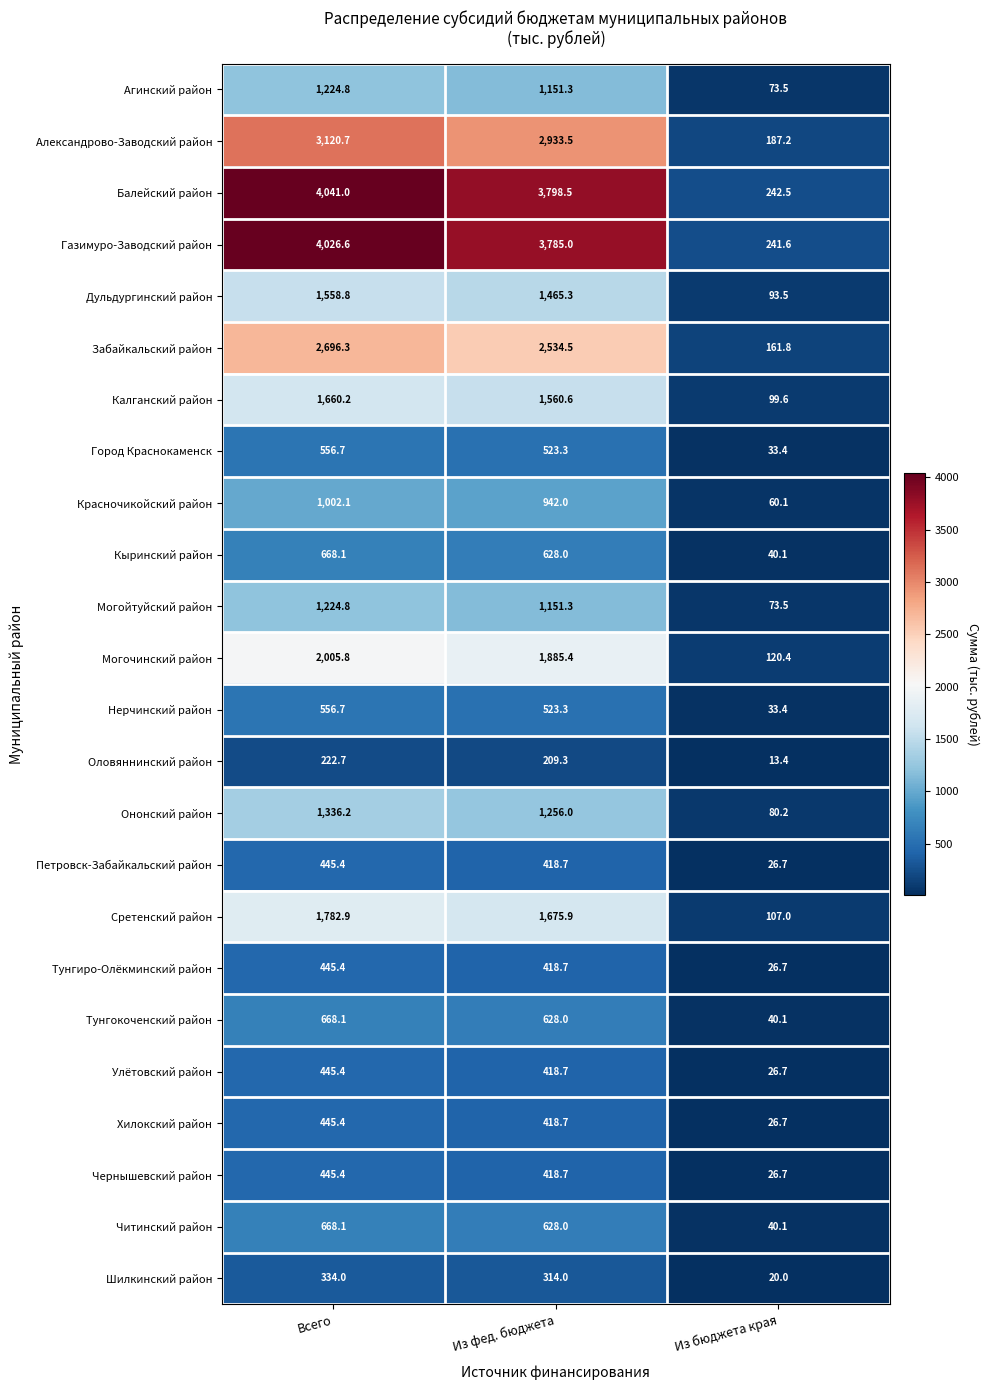

What is the difference between the Могочинский район values at Всего and Из фед. бюджета?

120.4